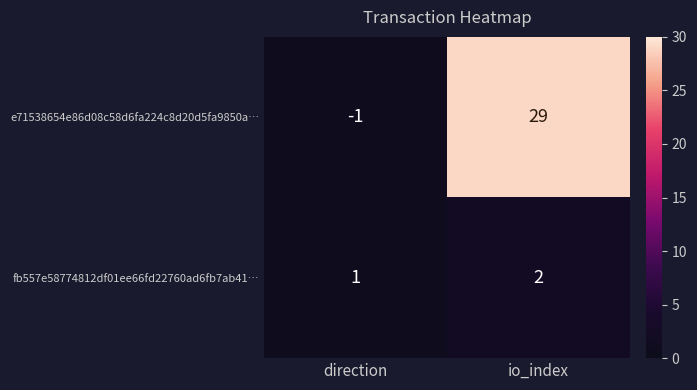

At which category is the sum across all series the highest?

io_index